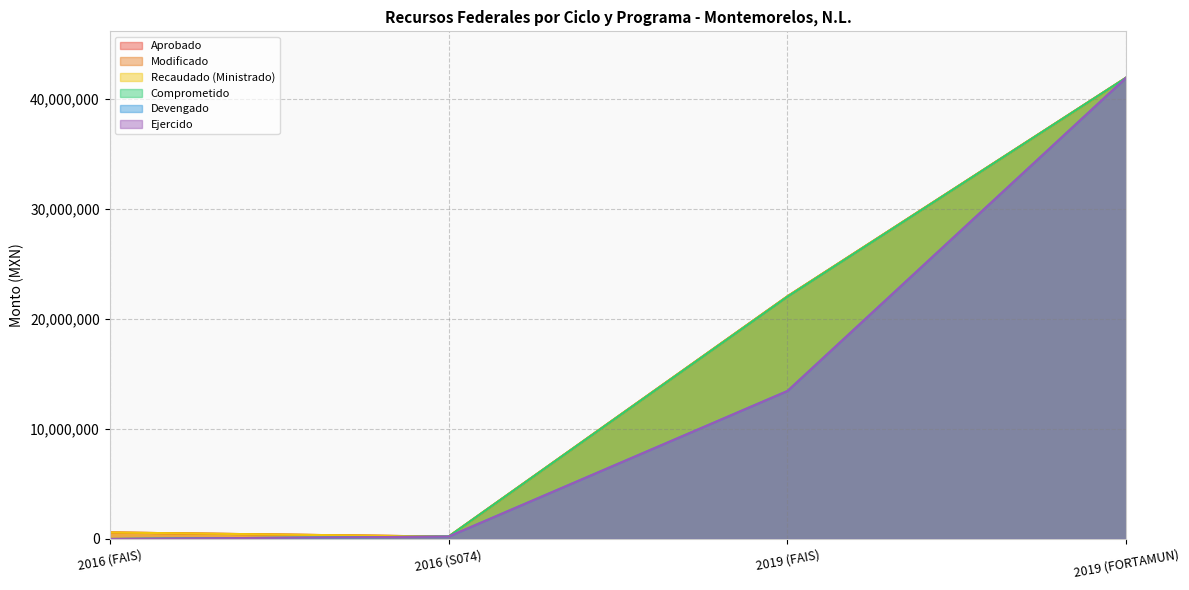

List the series in order of their peak value, lowest first.

Aprobado, Modificado, Recaudado (Ministrado), Comprometido, Devengado, Ejercido